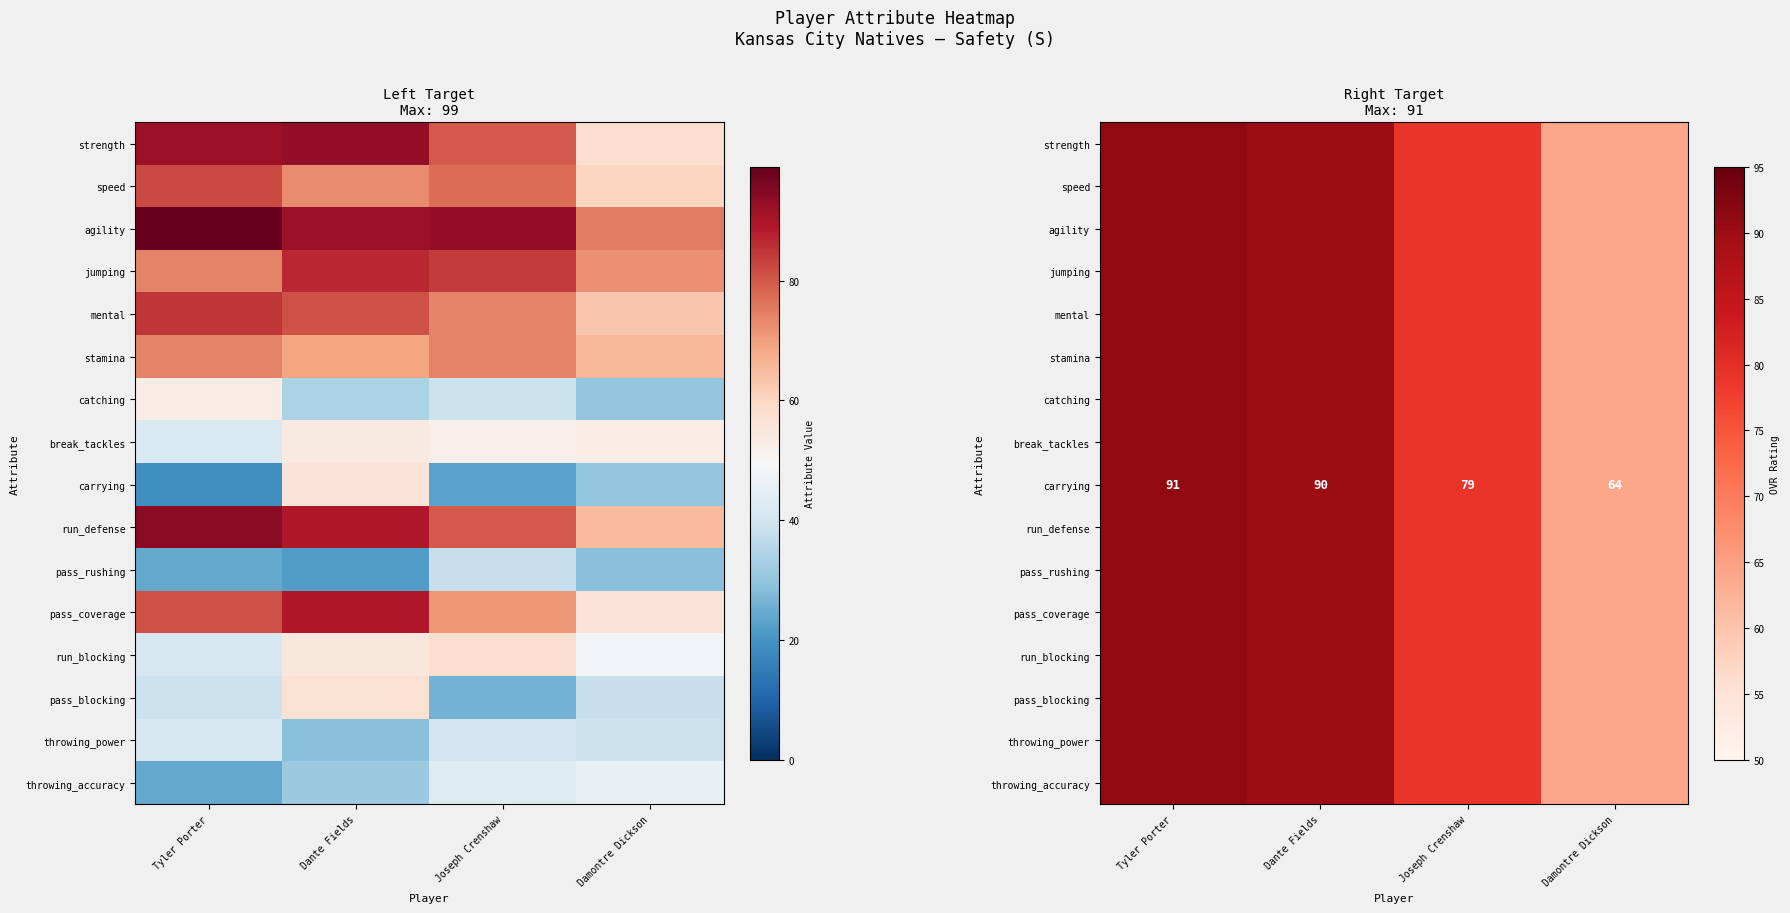

What is the difference between the maximum and minimum values in the throwing_power series?

27